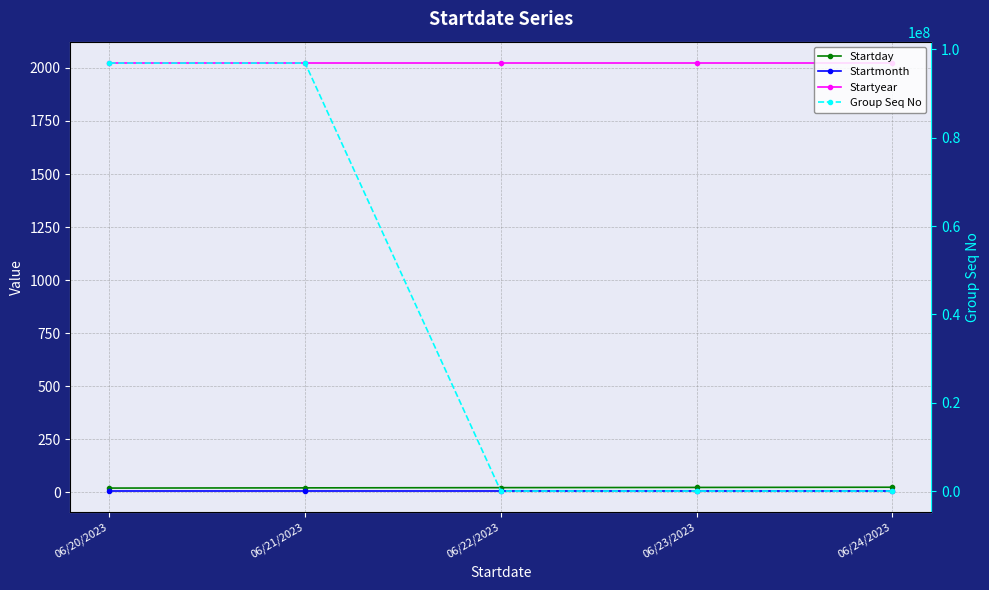

True or false: Startmonth and Startyear intersect in this chart.

False